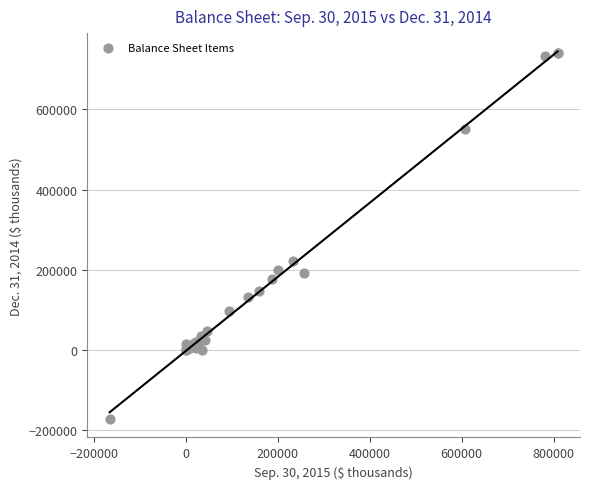

What Y value in the scatter plot is closest to 284200?

223127